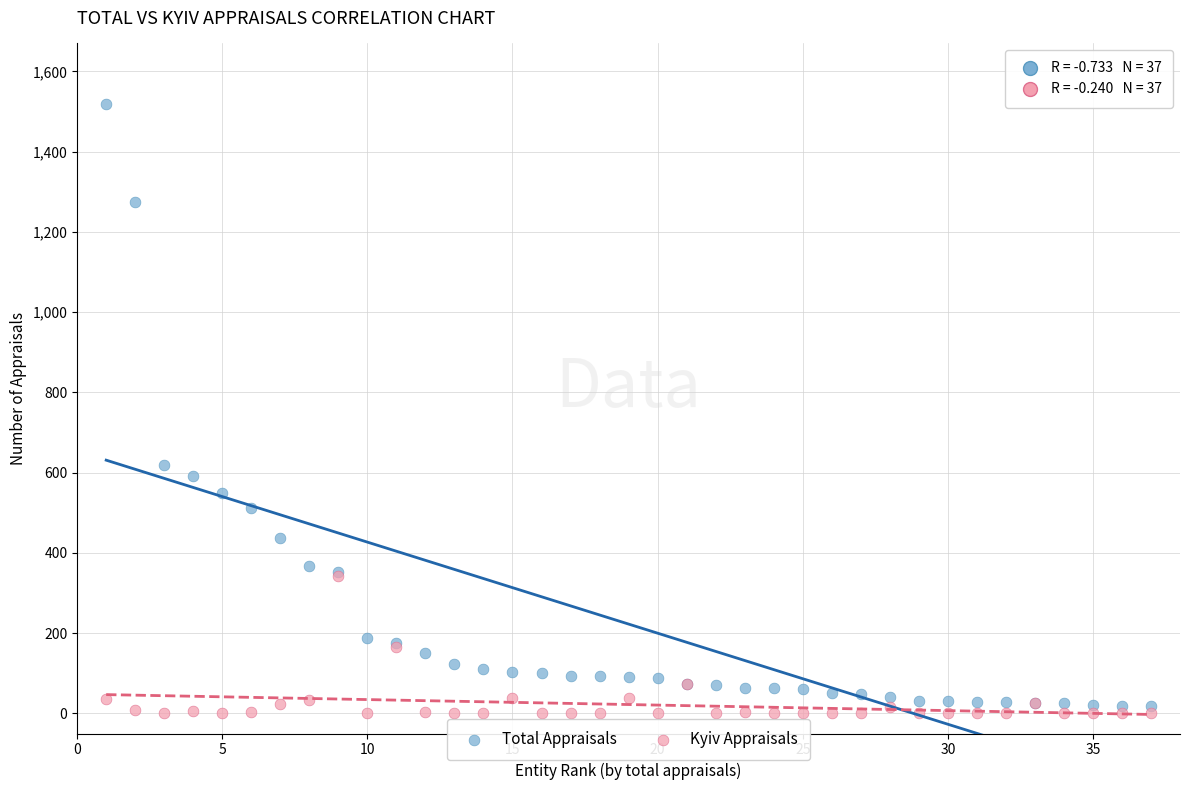

Which series has the widest spread of Y values?

Total Appraisals